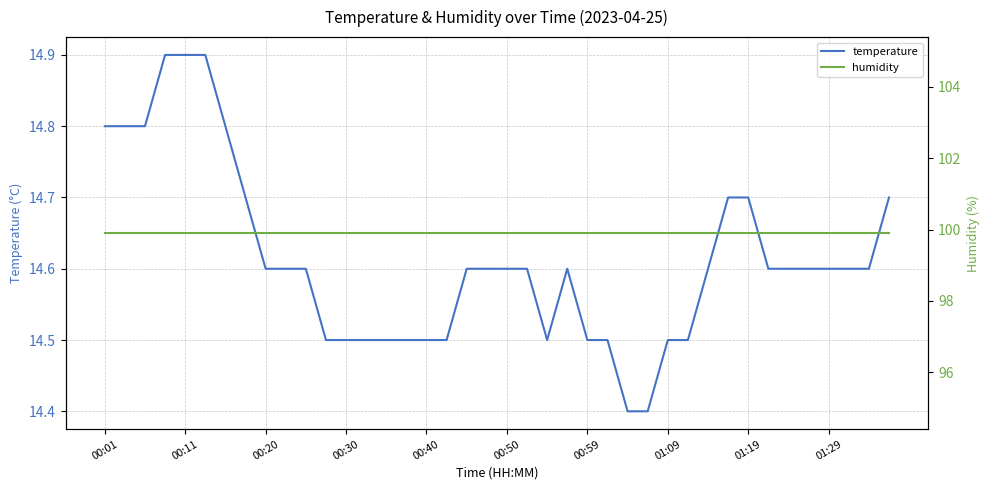

List the series in order of their overall mean, lowest first.

temperature, humidity